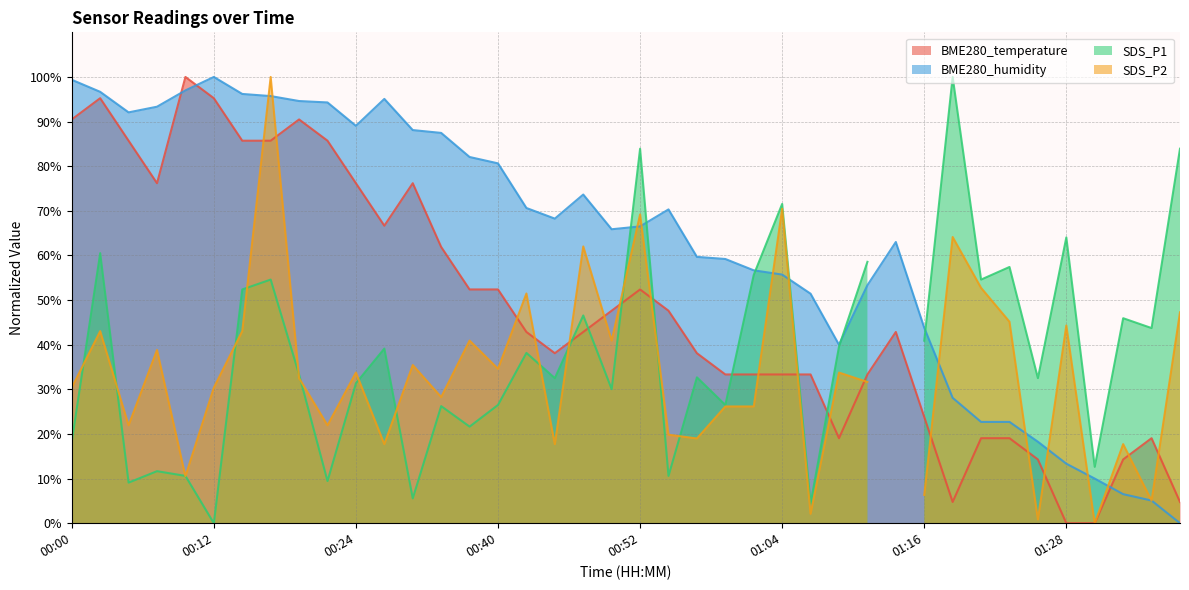

True or false: BME280_humidity has a value of 26.7 at 01:14.

False